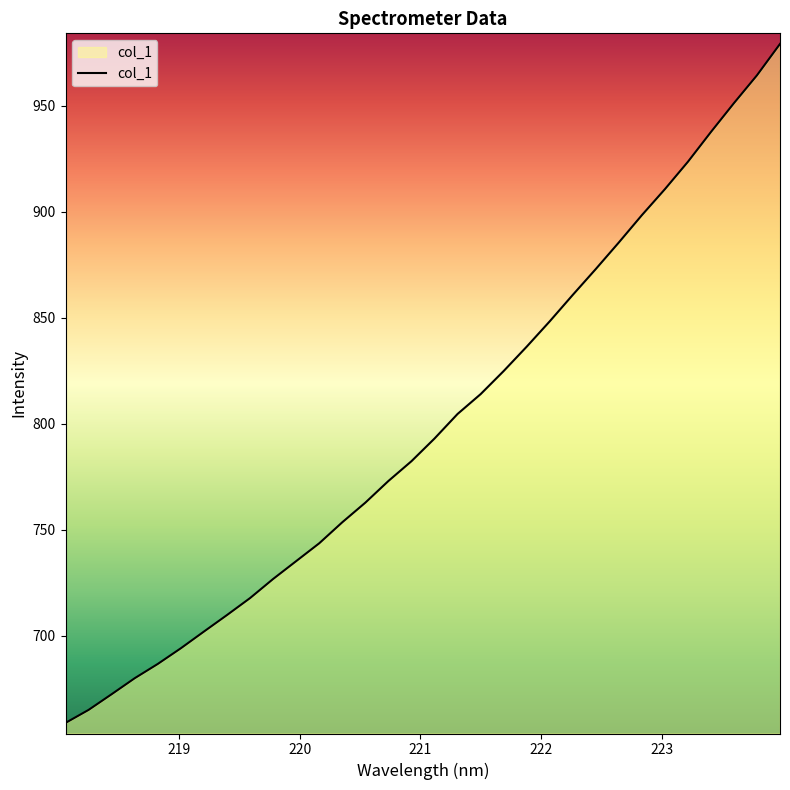

What is the difference between the maximum and minimum values?

320.3